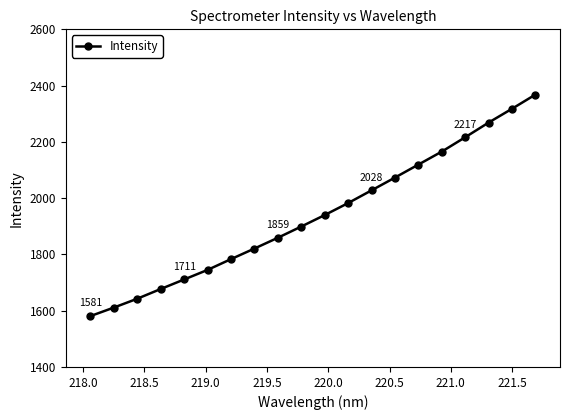

What is the sum of all values?

38808.7